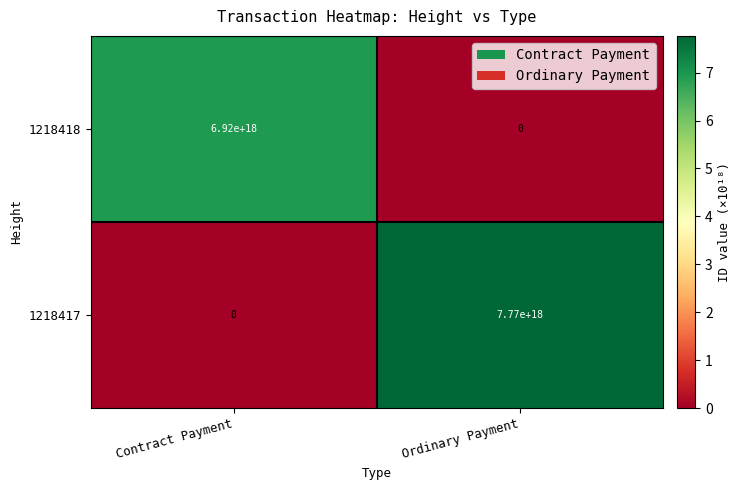

Which category has the lowest value in the 1218417 series?

Contract Payment